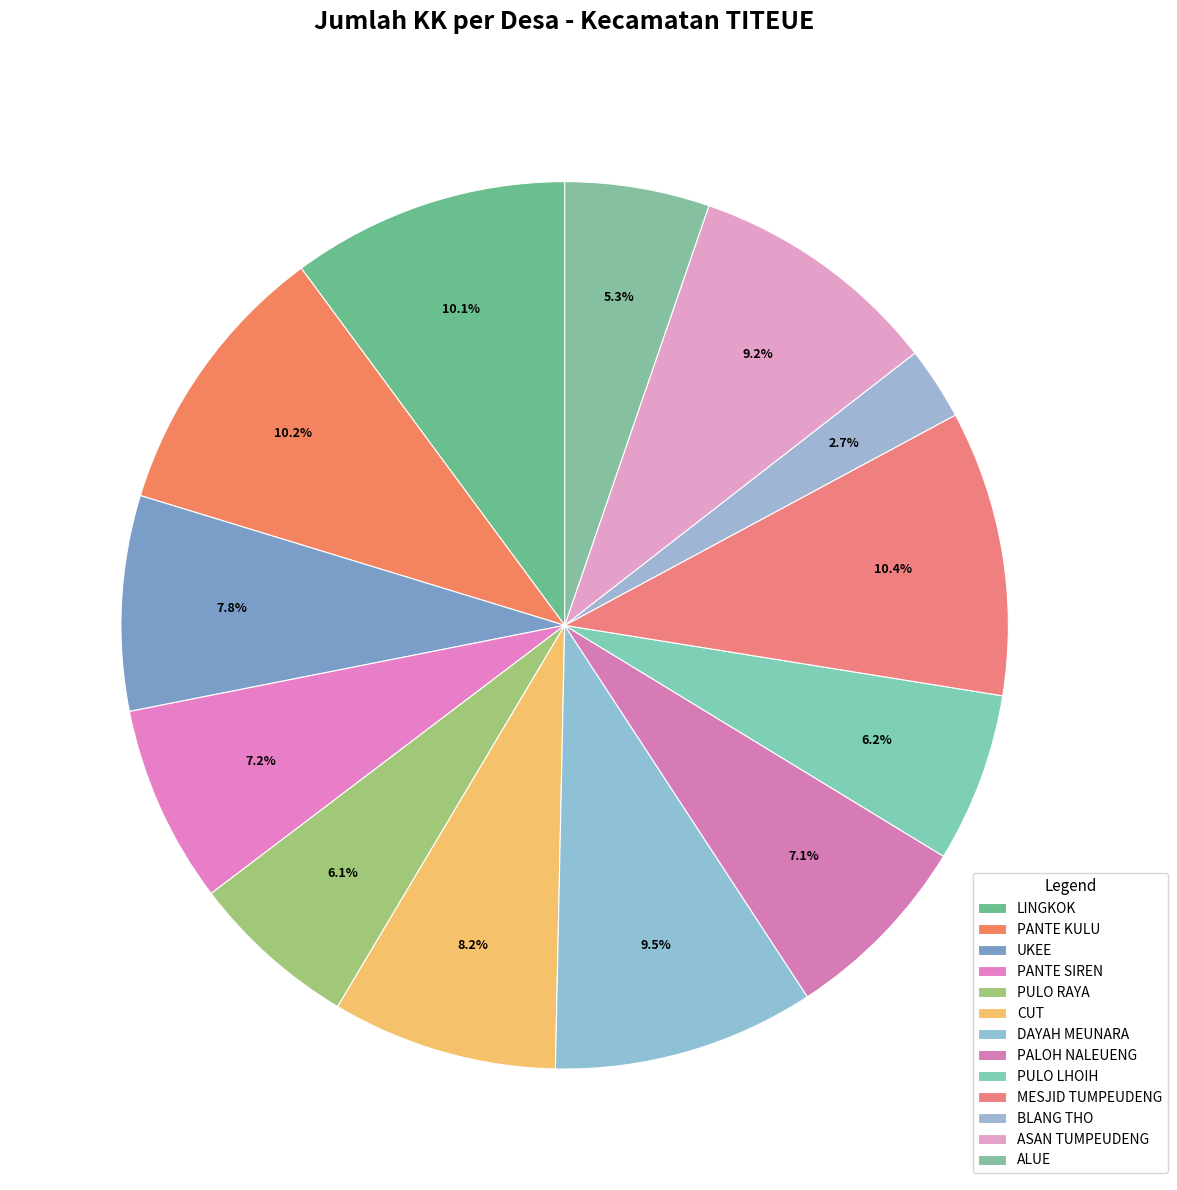

Does ALUE represent more than half of the total?

No